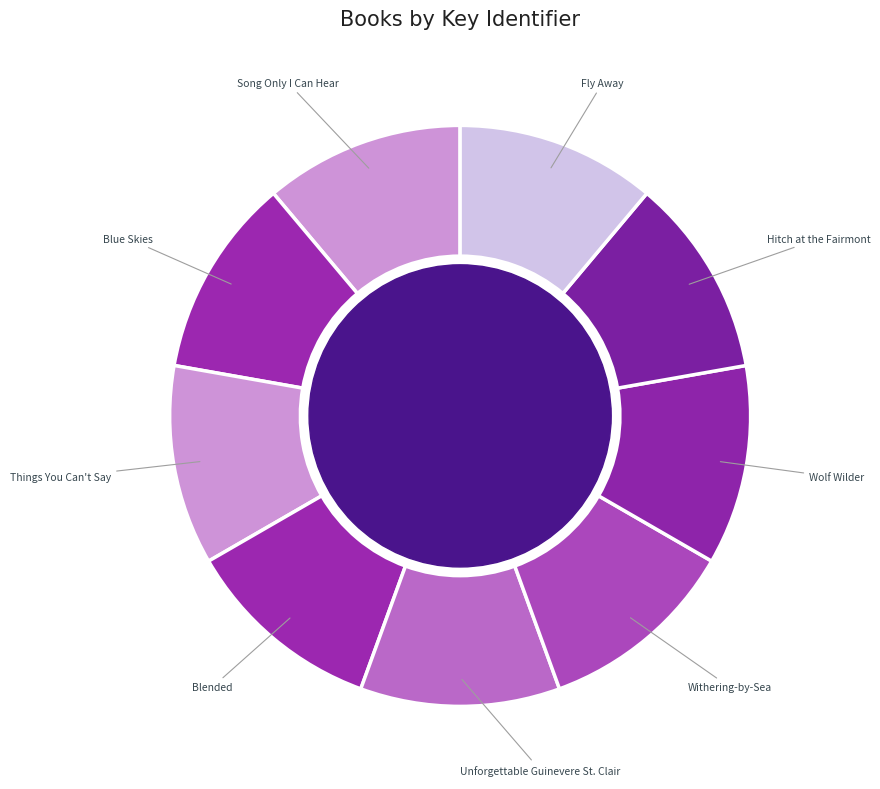

What is the ratio of the value at Hitch at the Fairmont to the value at Blue Skies?

1.0